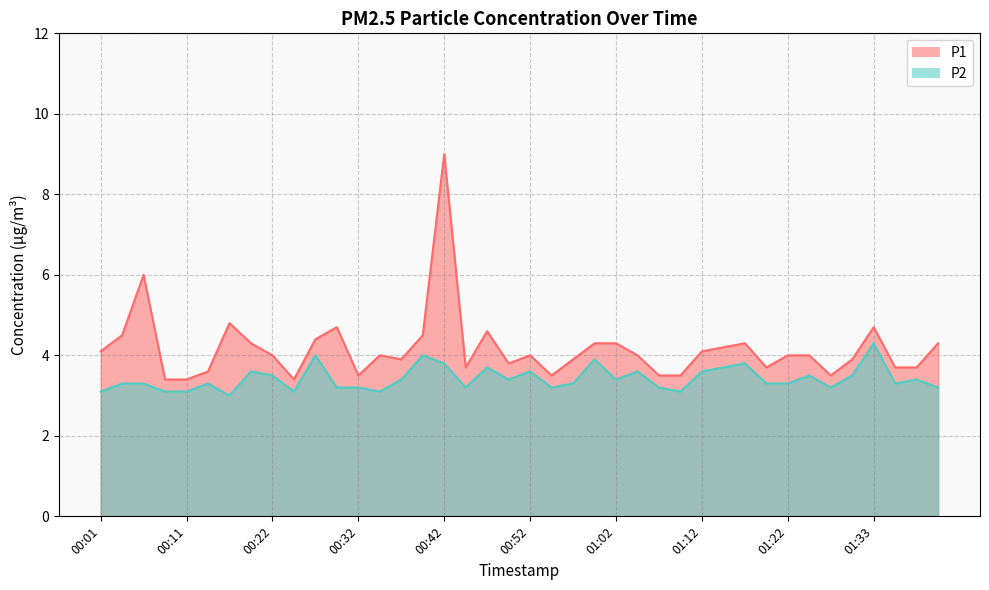

The P1 series shows 4.3 at 00:59. True or false?

True